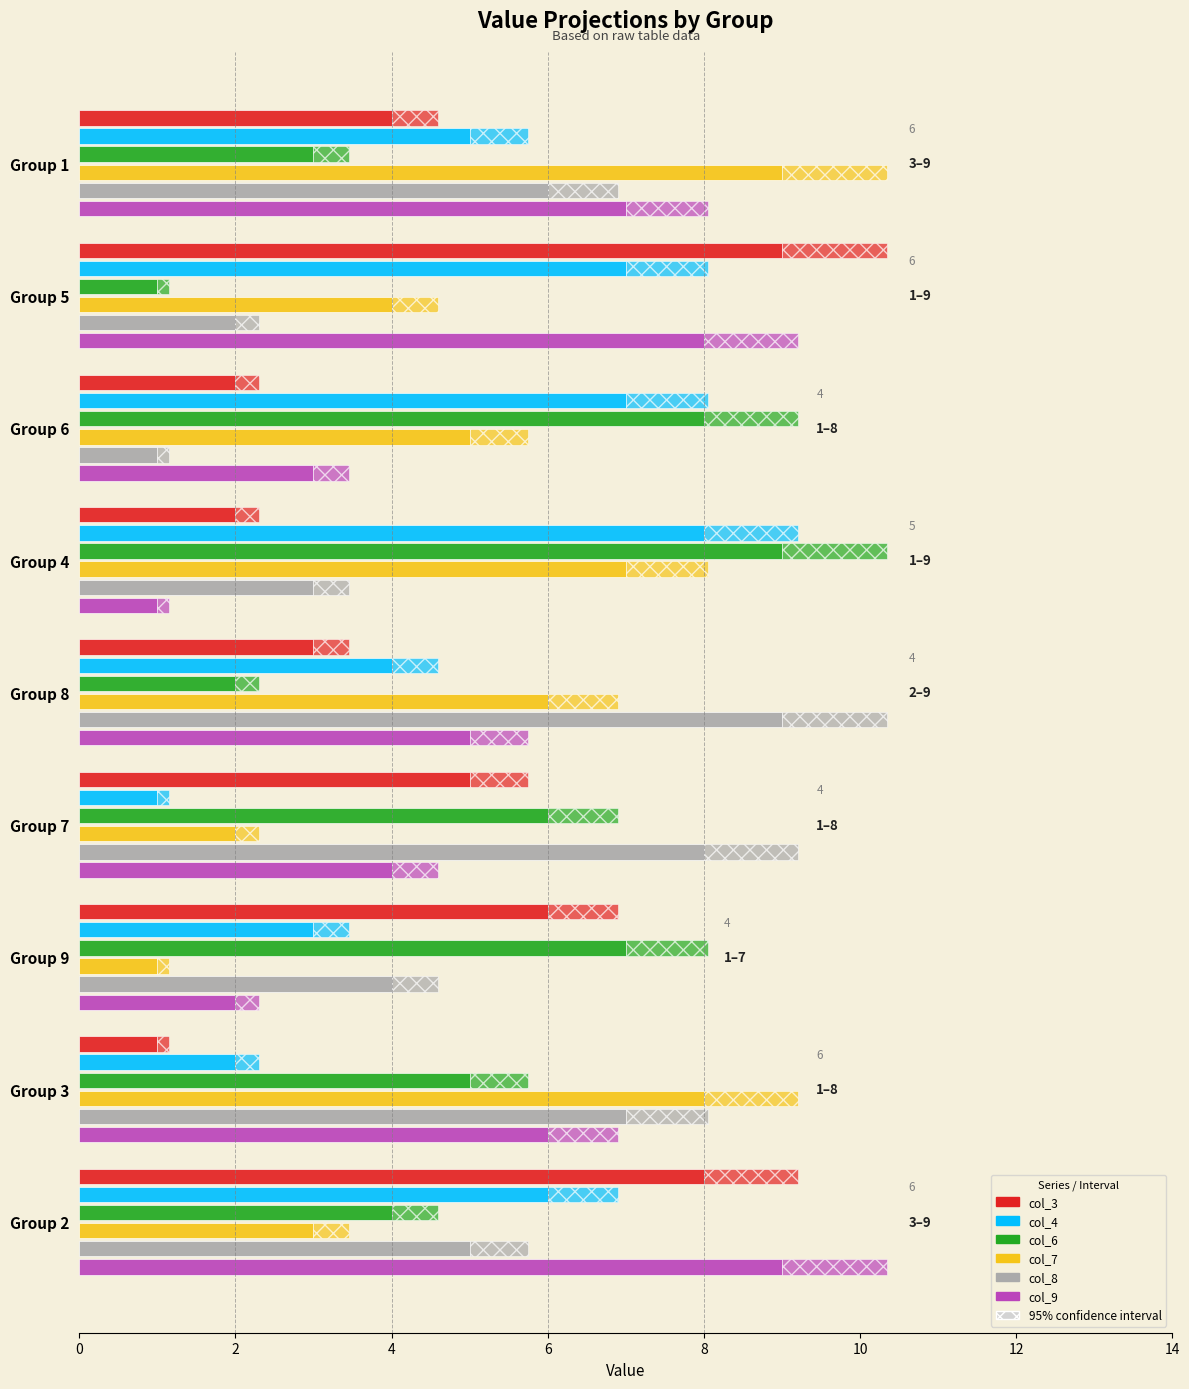

Are the bars horizontal?

Yes